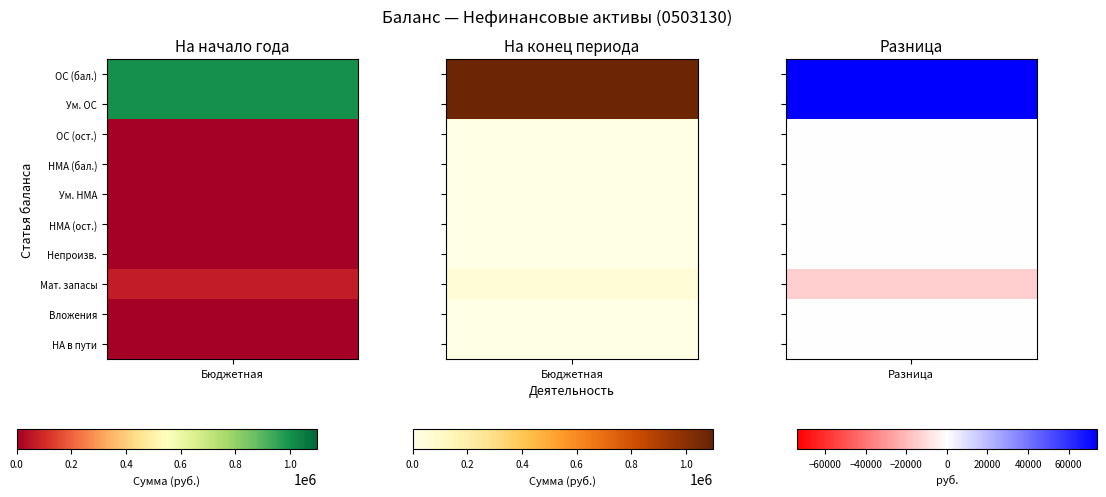

Rank the series by their maximum value, from highest to lowest.

Основные средства (балансовая стоимость), Уменьшение стоимости основных средств, Материальные запасы, Основные средства (остаточная стоимость), Нематериальные активы (балансовая стоимость), Уменьшение стоимости нематериальных активов, Нематериальные активы (остаточная стоимость), Непроизведенные активы, Вложения в нефинансовые активы, Нефинансовые активы в пути